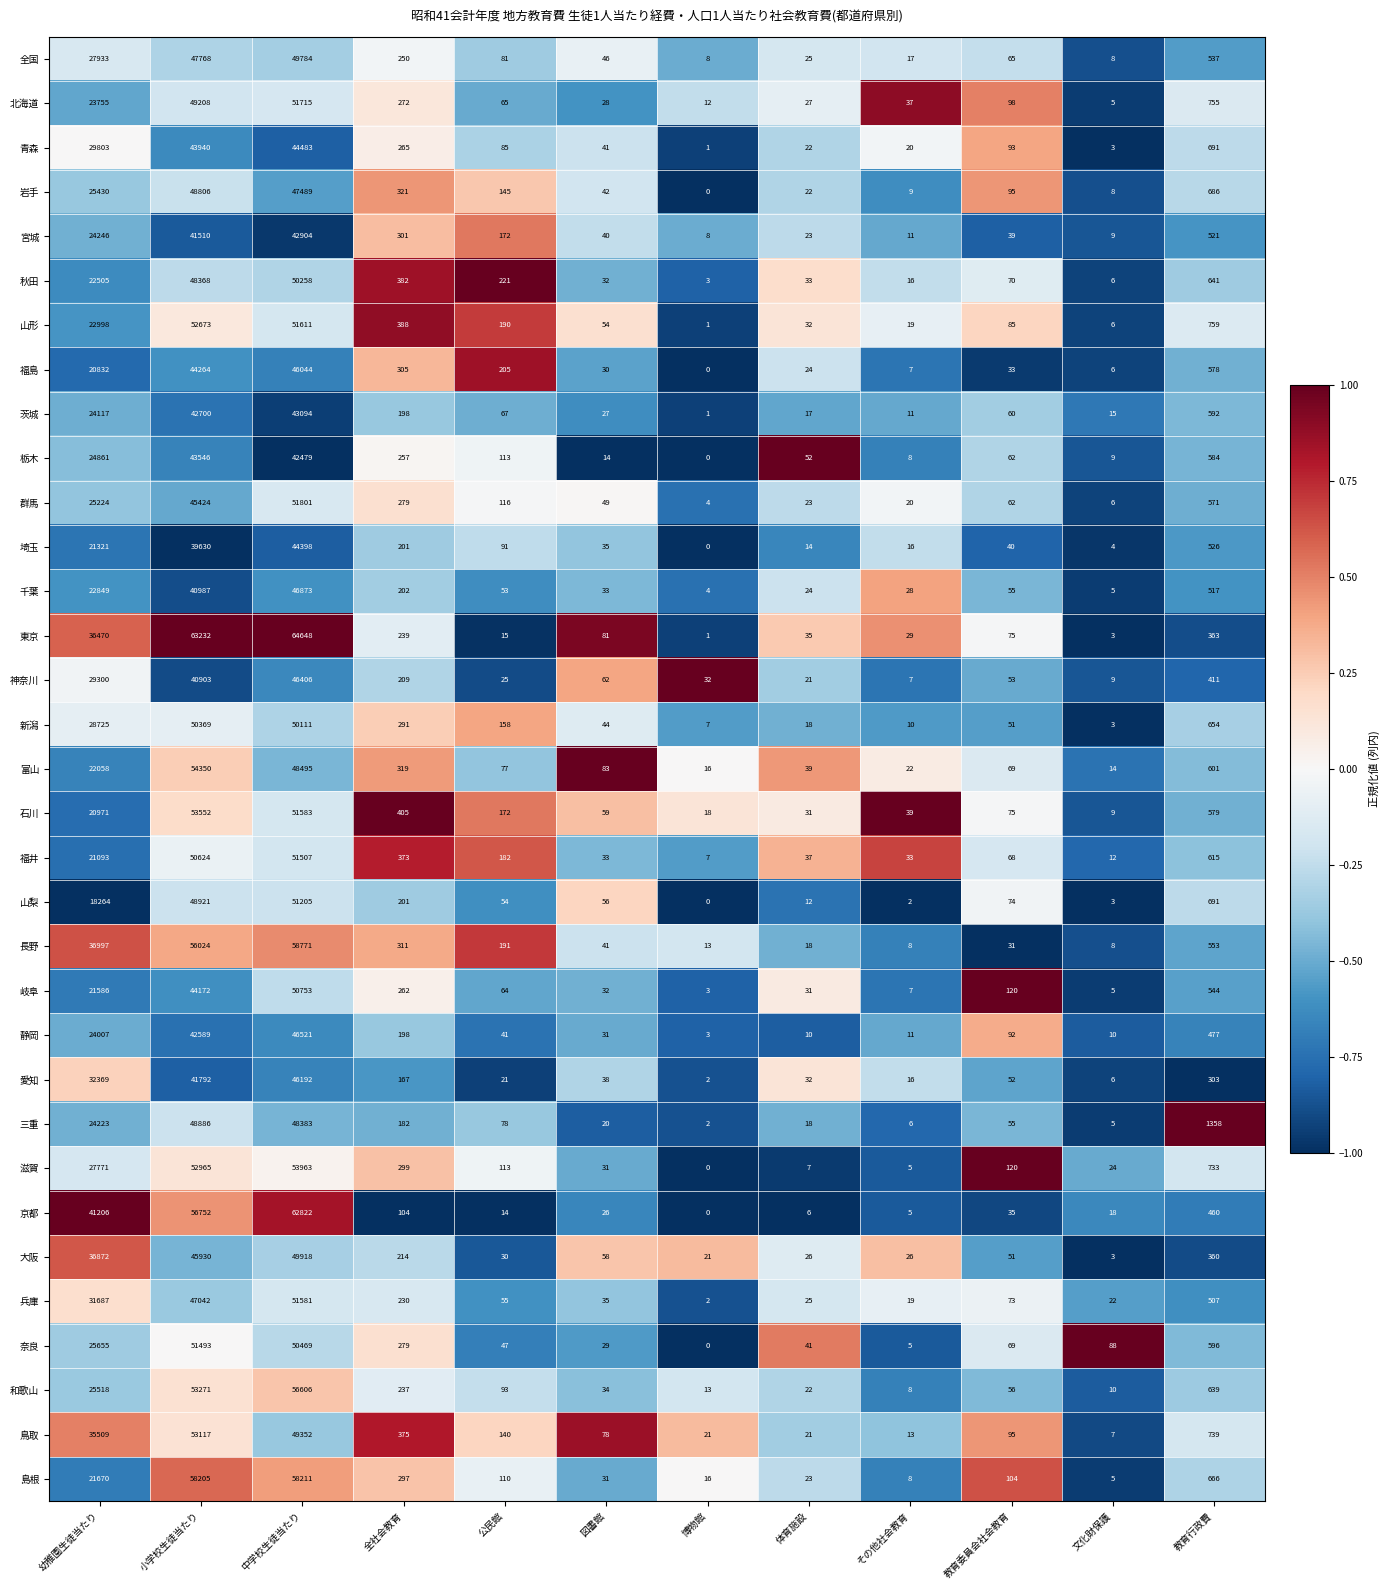

At which category is the sum across all series the highest?

中学校生徒当たり